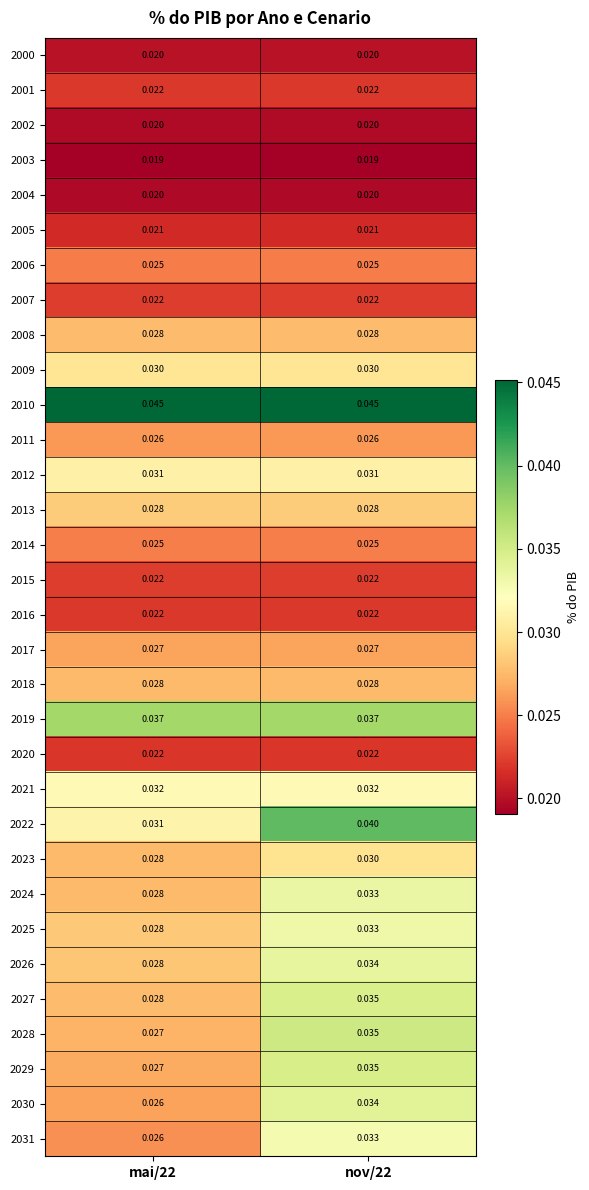

Reading left to right, what are all the values shown in this chart?

2000: mai/22=0.0	nov/22=0.0
2001: mai/22=0.0	nov/22=0.0
2002: mai/22=0.0	nov/22=0.0
2003: mai/22=0.0	nov/22=0.0
2004: mai/22=0.0	nov/22=0.0
2005: mai/22=0.0	nov/22=0.0
2006: mai/22=0.0	nov/22=0.0
2007: mai/22=0.0	nov/22=0.0
2008: mai/22=0.0	nov/22=0.0
2009: mai/22=0.0	nov/22=0.0
2010: mai/22=0.0	nov/22=0.0
2011: mai/22=0.0	nov/22=0.0
2012: mai/22=0.0	nov/22=0.0
2013: mai/22=0.0	nov/22=0.0
2014: mai/22=0.0	nov/22=0.0
2015: mai/22=0.0	nov/22=0.0
2016: mai/22=0.0	nov/22=0.0
2017: mai/22=0.0	nov/22=0.0
2018: mai/22=0.0	nov/22=0.0
2019: mai/22=0.0	nov/22=0.0
2020: mai/22=0.0	nov/22=0.0
2021: mai/22=0.0	nov/22=0.0
2022: mai/22=0.0	nov/22=0.0
2023: mai/22=0.0	nov/22=0.0
2024: mai/22=0.0	nov/22=0.0
2025: mai/22=0.0	nov/22=0.0
2026: mai/22=0.0	nov/22=0.0
2027: mai/22=0.0	nov/22=0.0
2028: mai/22=0.0	nov/22=0.0
2029: mai/22=0.0	nov/22=0.0
2030: mai/22=0.0	nov/22=0.0
2031: mai/22=0.0	nov/22=0.0